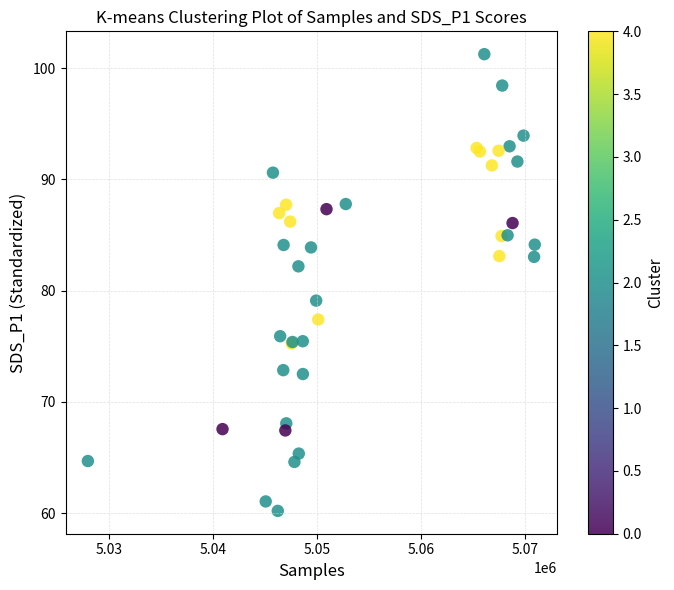

What Y value in the scatter plot is closest to 80?

79.1